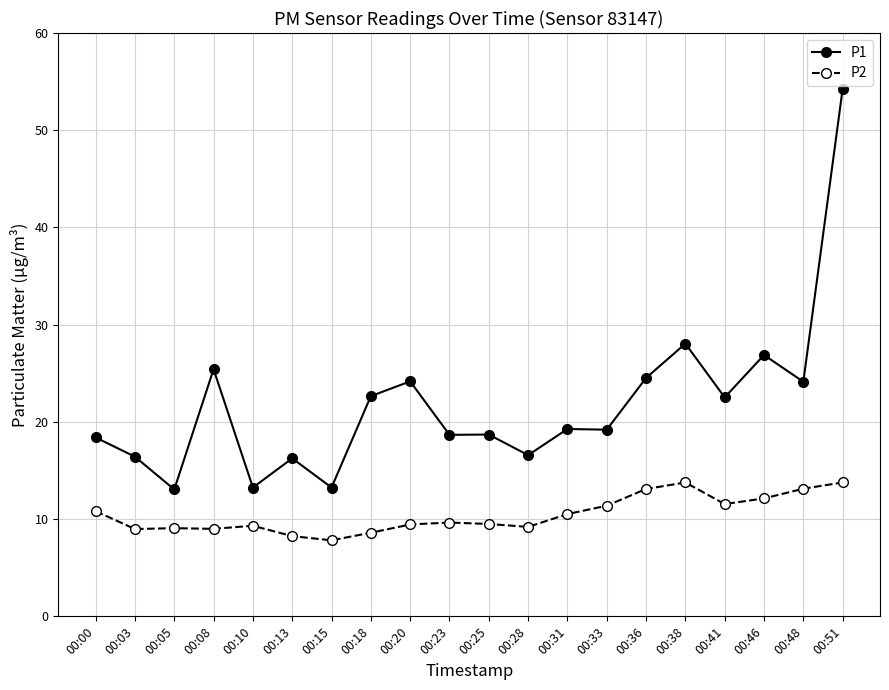

What is the value of the P2 point at the 19th from the left?

13.1